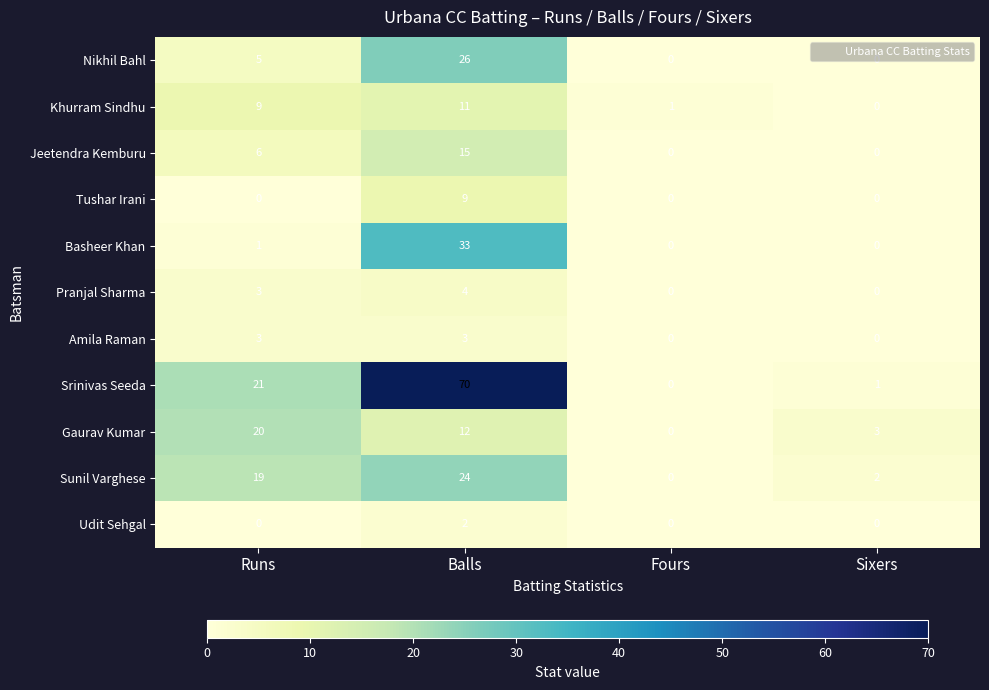

Which series has the largest range (max minus min)?

Srinivas Seeda